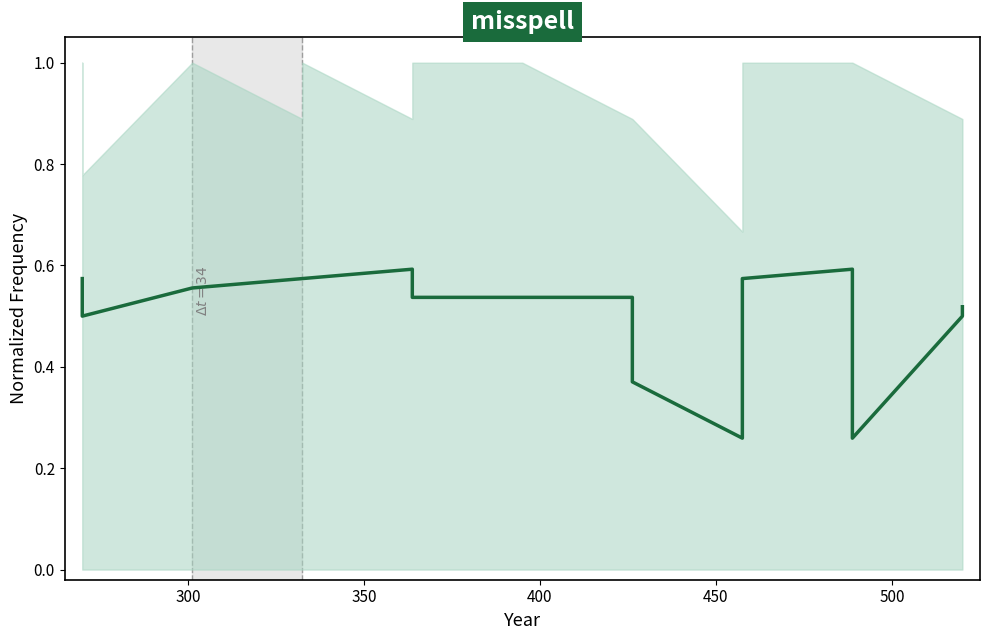

Is this an area chart (filled region under the line)?

No